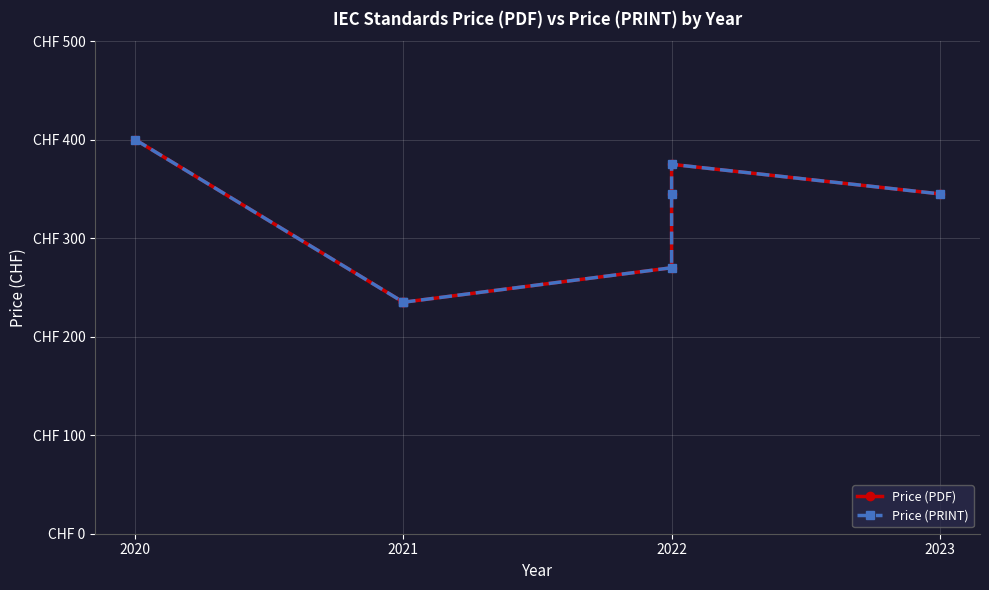

Is this an area chart (filled region under the line)?

No